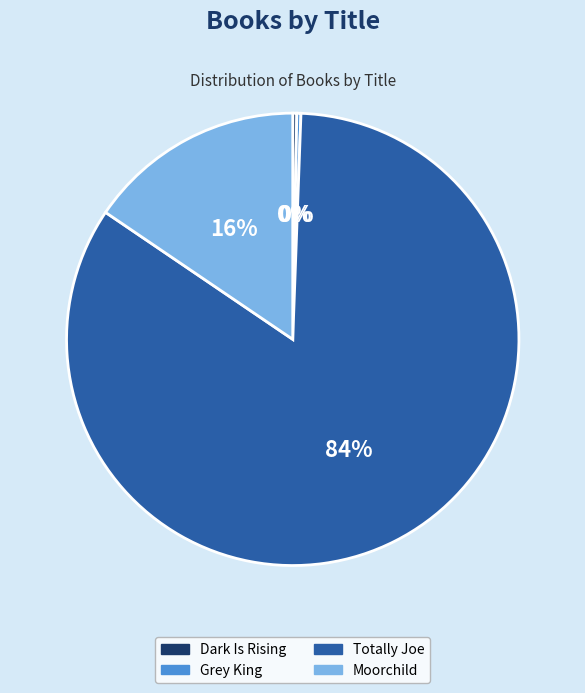

To the nearest percent, what is the difference between the Moorchild and Totally Joe slice percentages?

68%